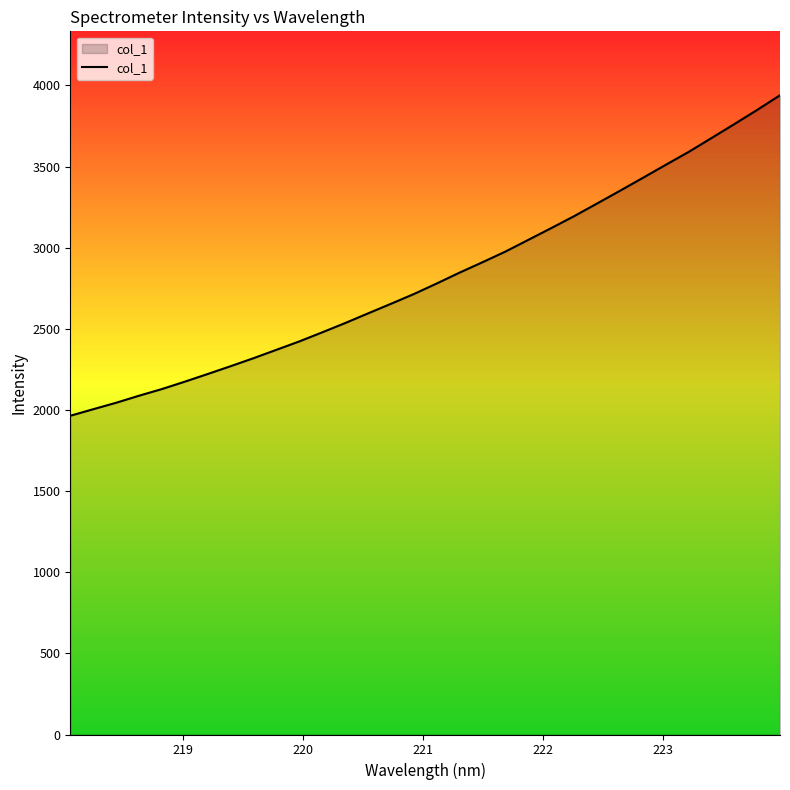

What is the maximum value shown in the chart?

3939.0